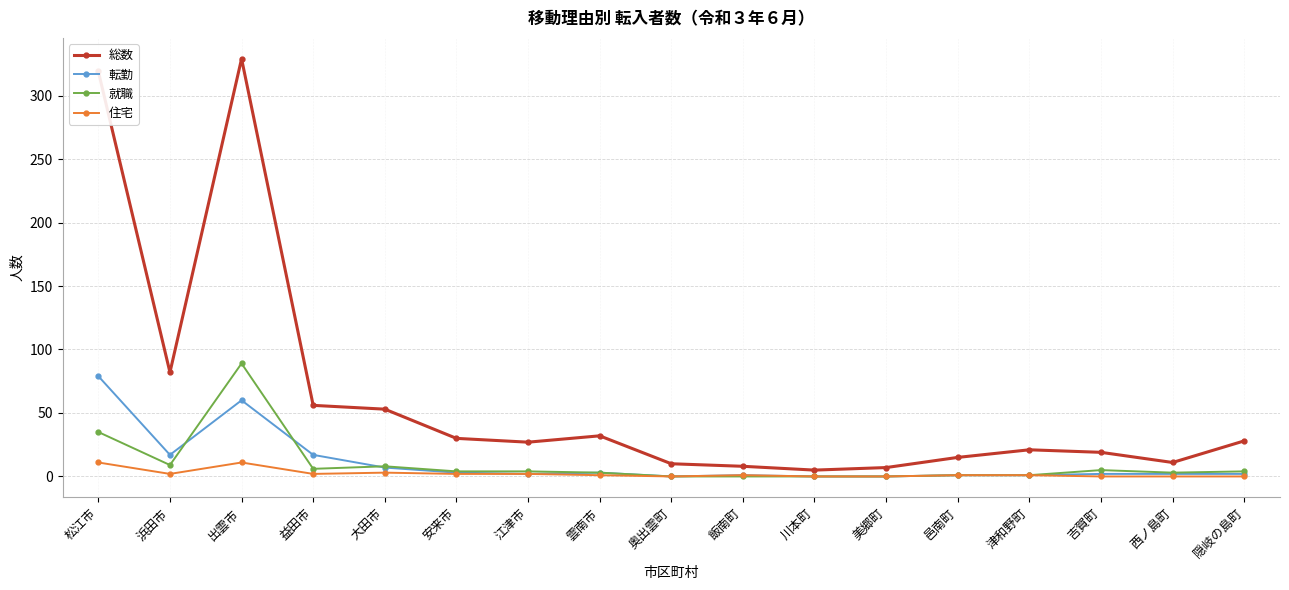

True or false: 就職 and 総数 cross at least once.

False